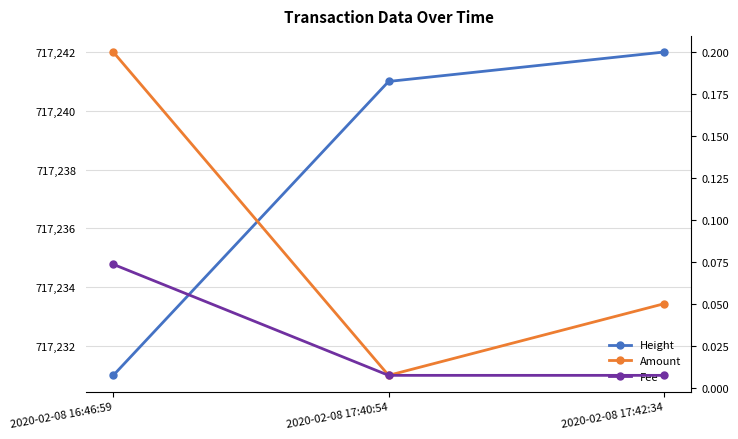

List the labels in order of Height value, smallest first.

2020-02-08 16:46:59, 2020-02-08 17:40:54, 2020-02-08 17:42:34